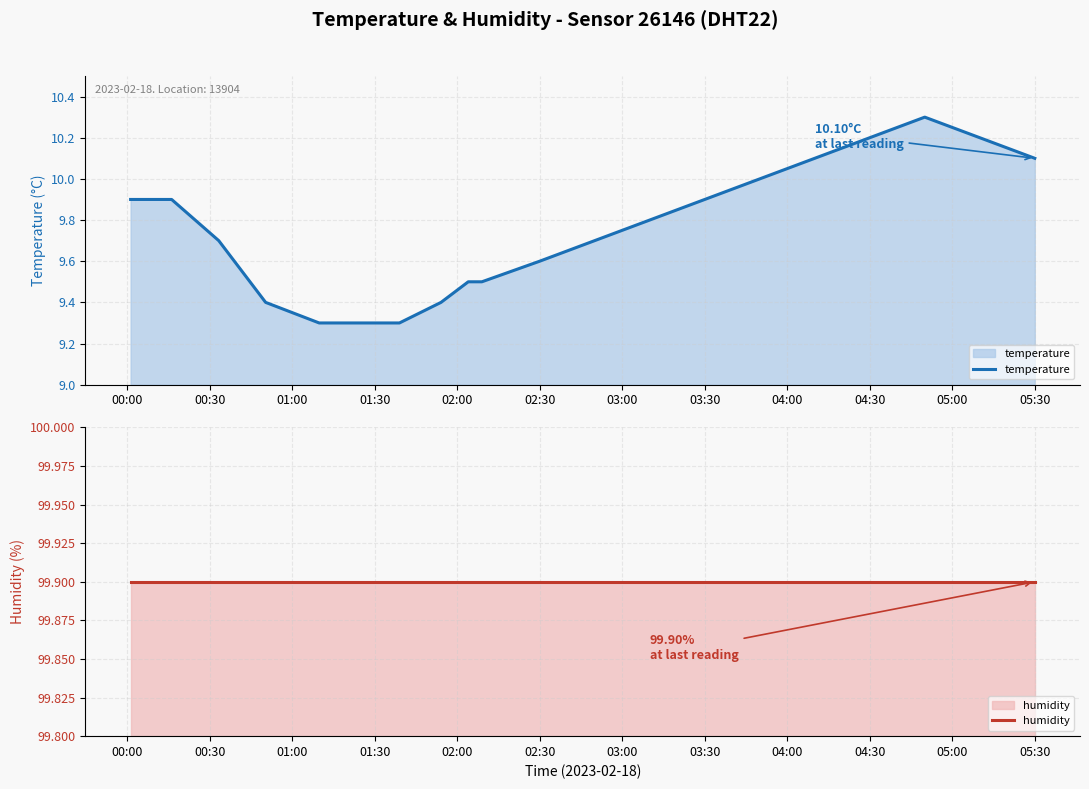

The value of temperature at 05:30 is 3.2. True or false?

False